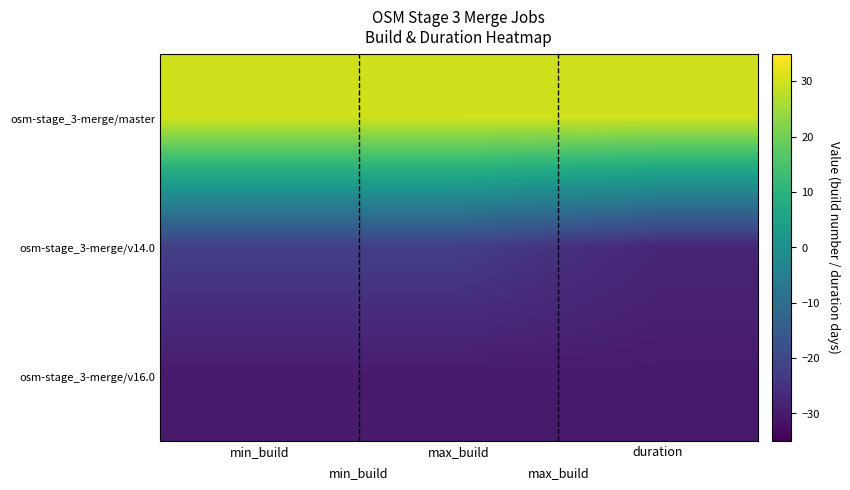

Reading left to right, list all the values displayed in this chart.

osm-stage_3-merge/master: min_build=30.0	max_build=30.0	duration=30.0
osm-stage_3-merge/v14.0: min_build=-22.0	max_build=-22.0	duration=-27.6
osm-stage_3-merge/v16.0: min_build=-30.0	max_build=-30.0	duration=-30.0